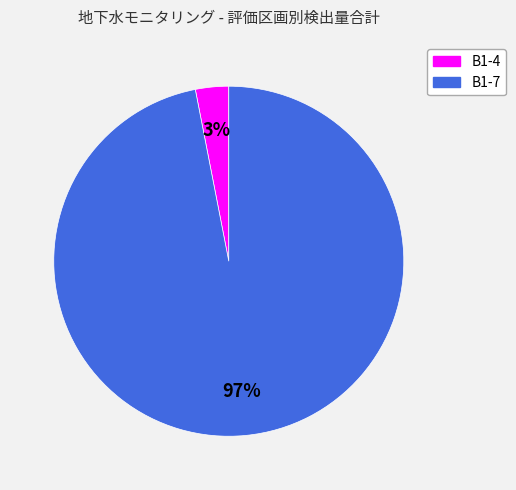

Is it true that B1-4 is 3% of the pie?

True